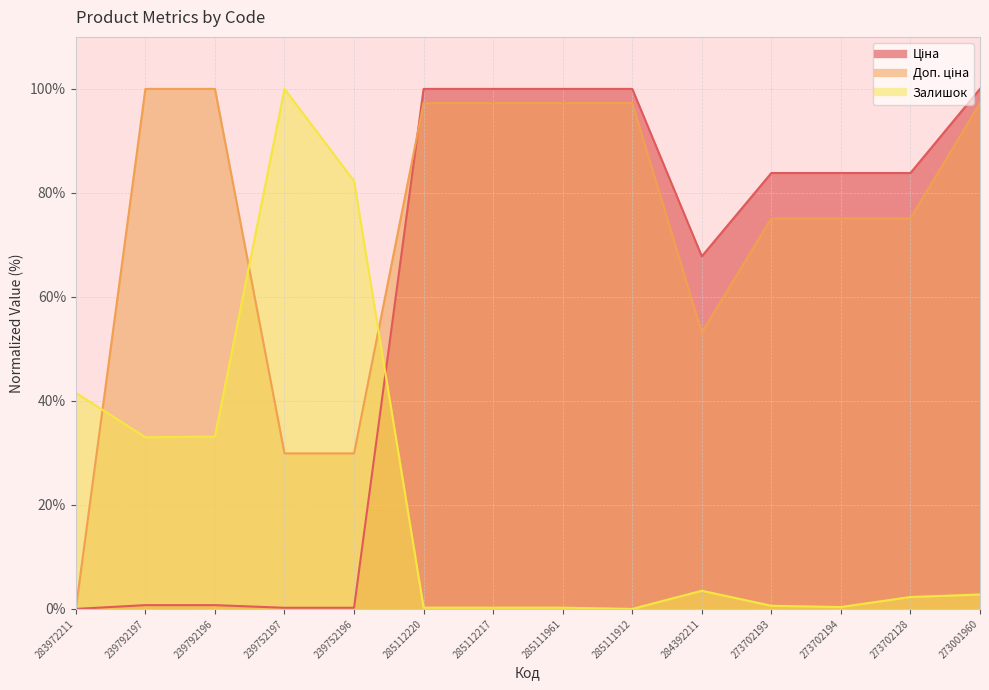

What is the maximum value for Залишок?

100.0